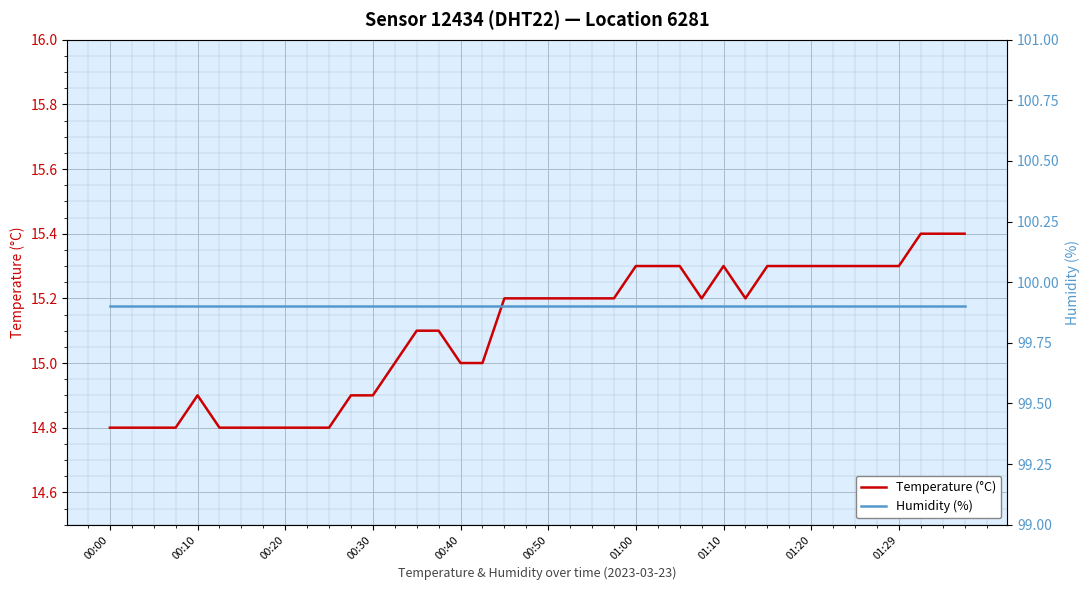

True or false: Humidity (%) and Temperature (°C) intersect in this chart.

False